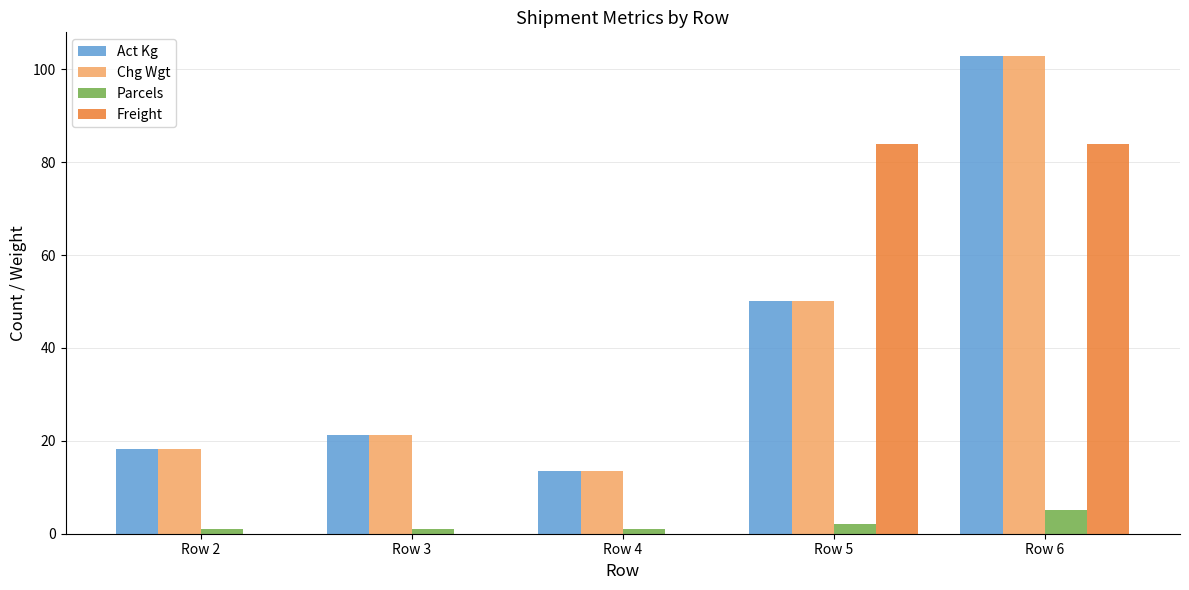

At which category is the sum across all series the highest?

Row 6